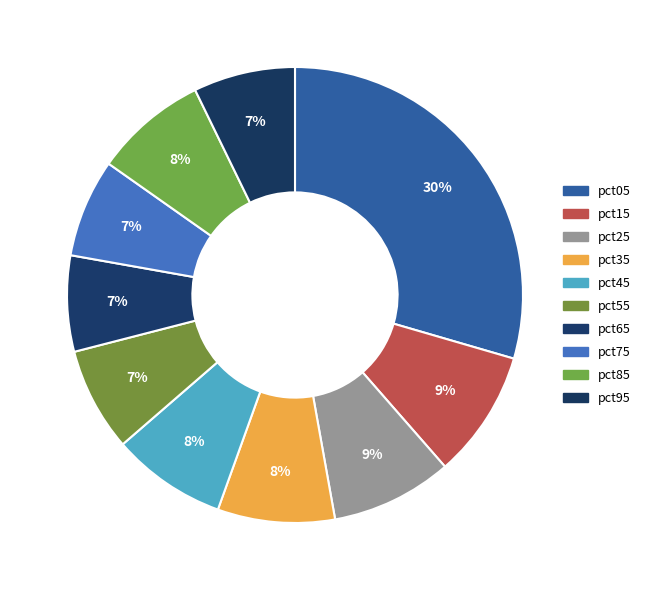

Rank the categories by value from lowest to highest.

pct65, pct75, pct95, pct55, pct85, pct45, pct35, pct25, pct15, pct05